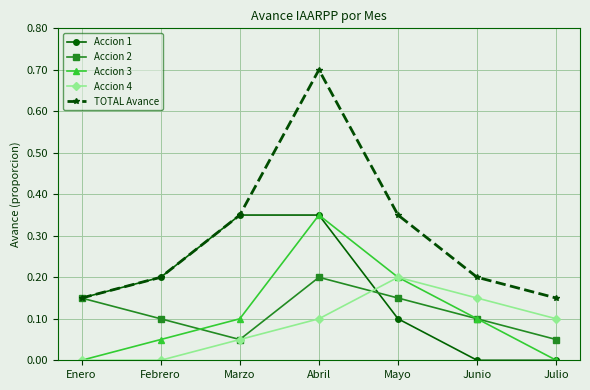

True or false: Accion 3 has more than 0 points higher than both neighbors.

True